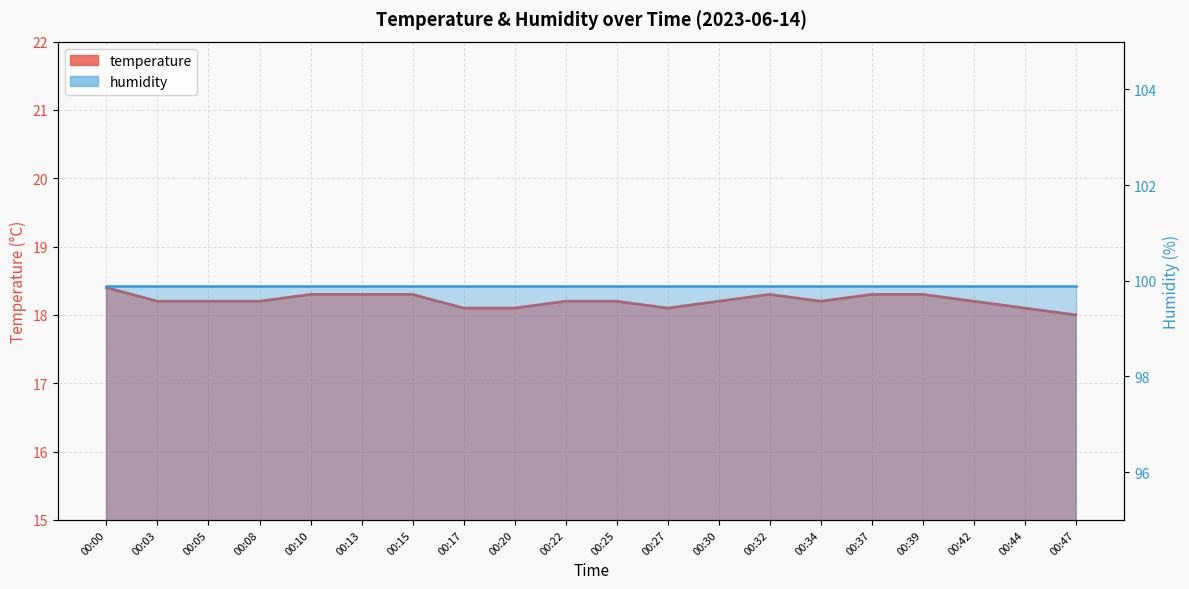

Which category has the lowest value across all series?

00:47